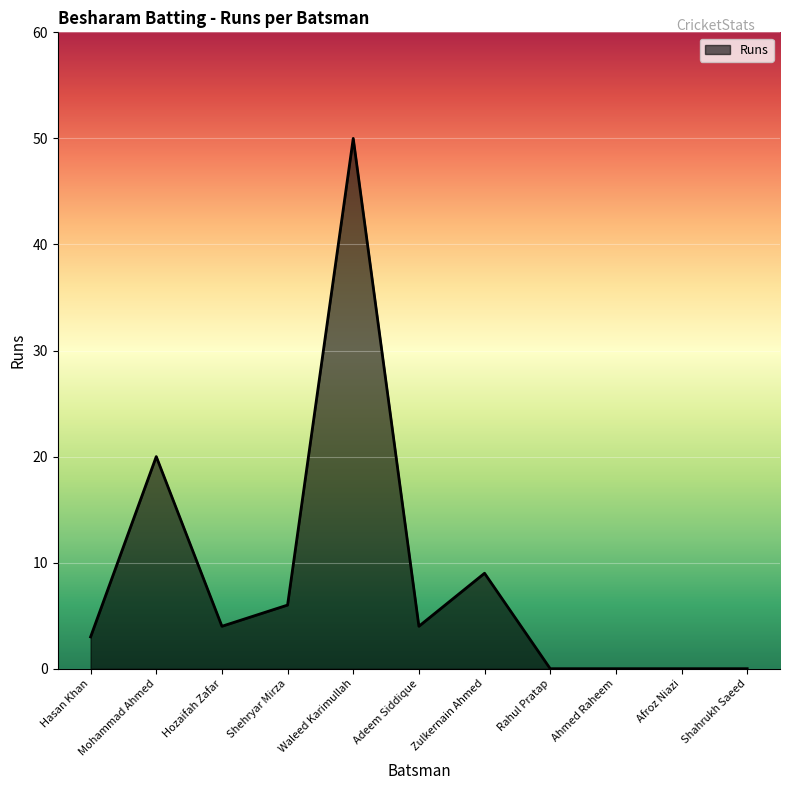

How many values are below 4?

5